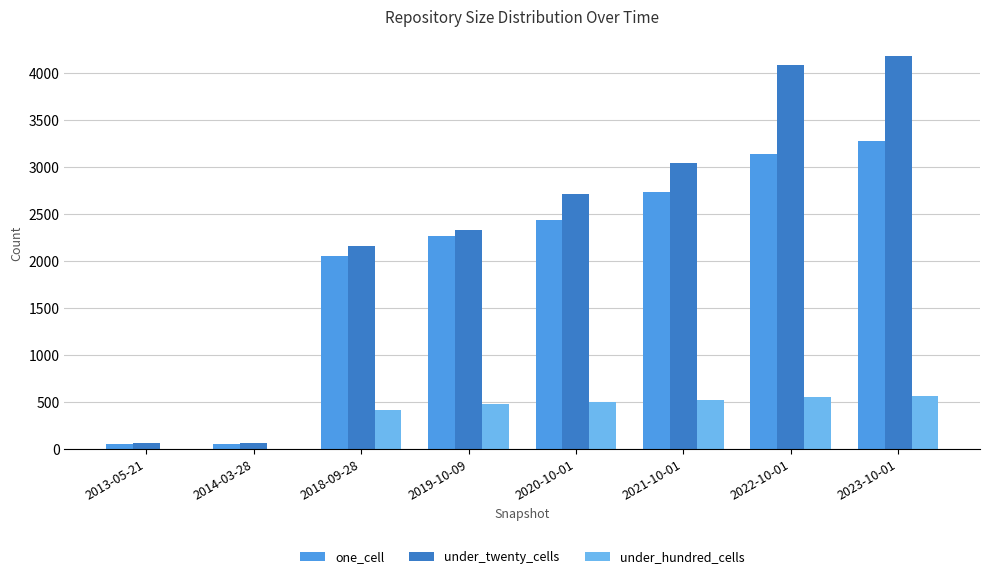

Which series has the largest total across all categories?

under_twenty_cells